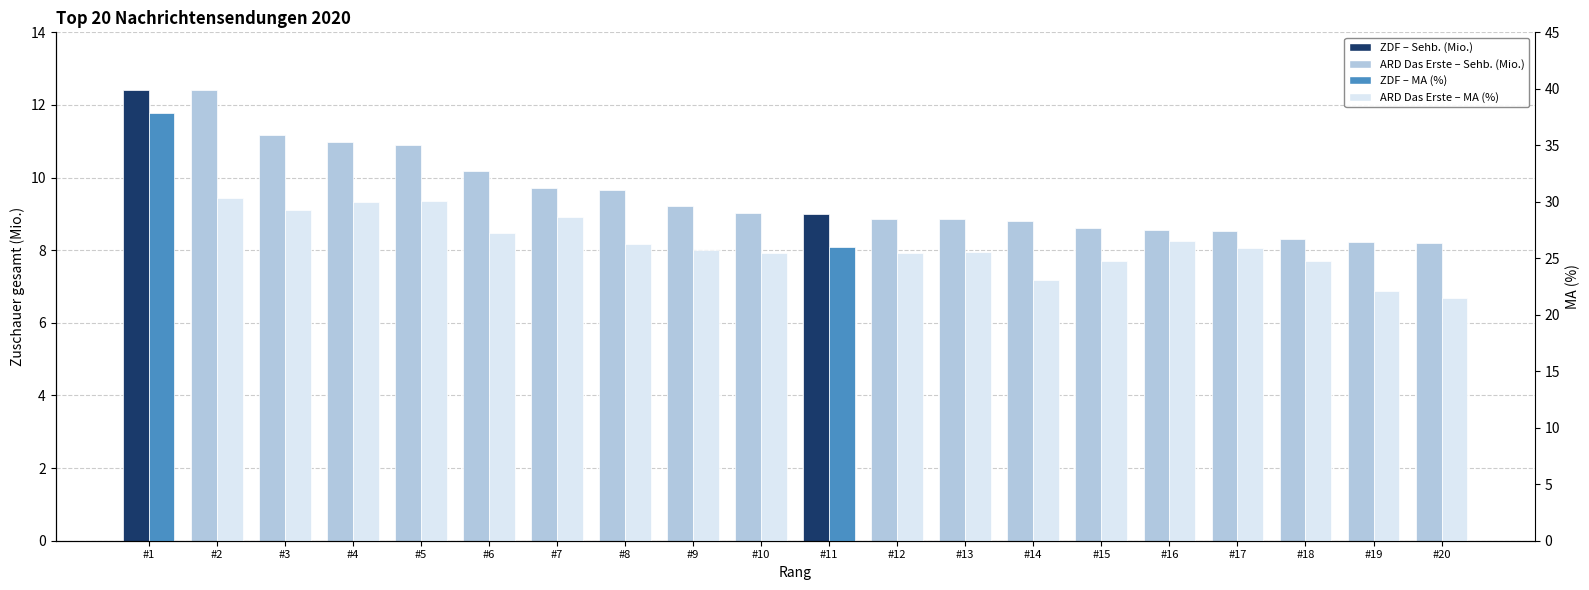

Rank the series by their average value, from highest to lowest.

MA (%), Sehb. (Mio.)